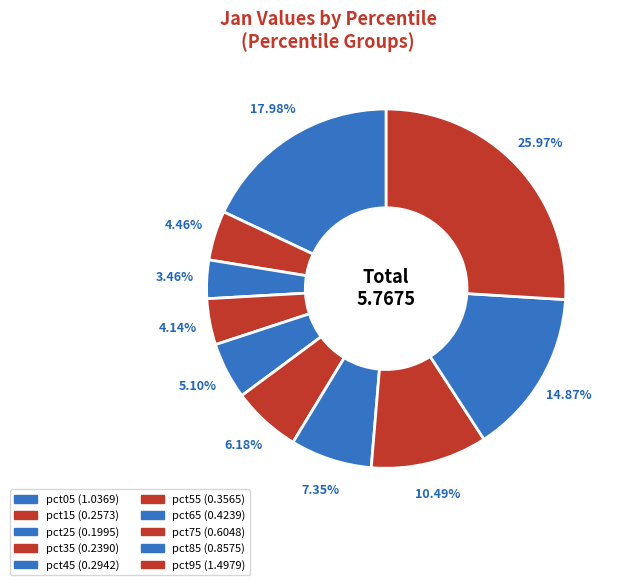

How many segments does this pie chart have?

10